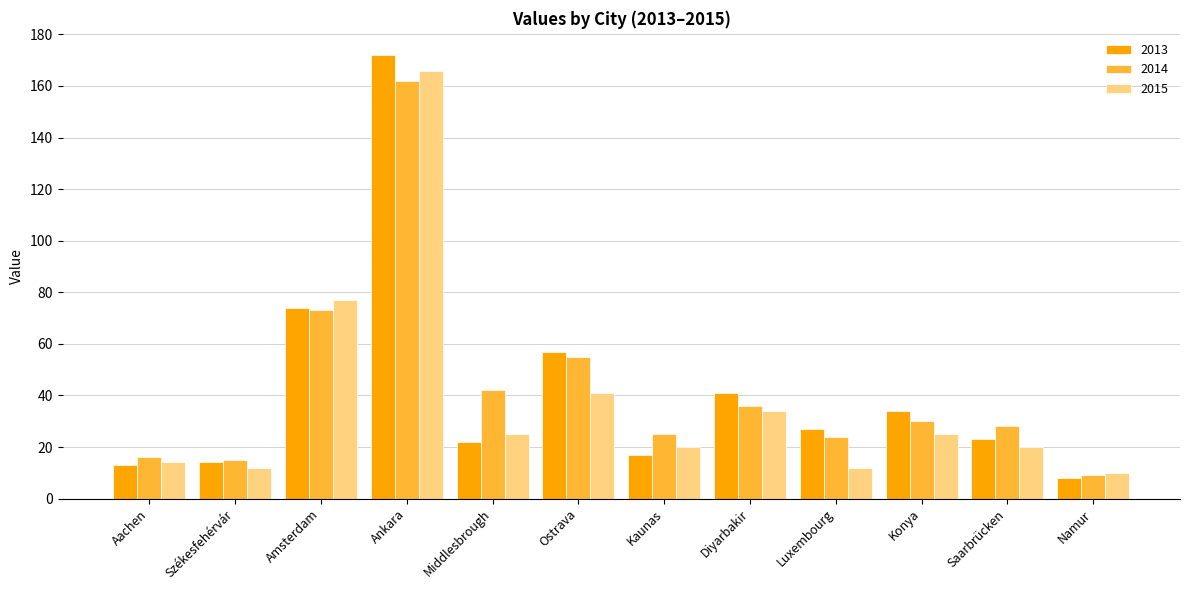

How many groups of bars are there?

12